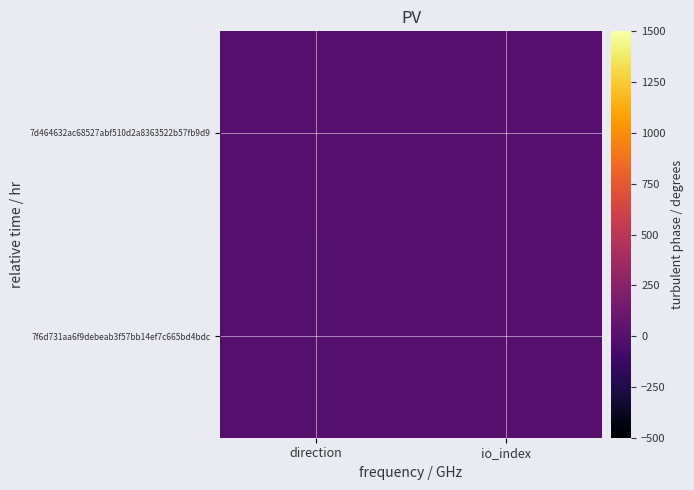

Reading left to right, list all the values displayed in this chart.

7f6d731aa6f9debeab3f57bb14ef7c665bd4bdc: direction=-1	io_index=1
7d464632ac68527abf510d2a8363522b57fb9d9: direction=1	io_index=0